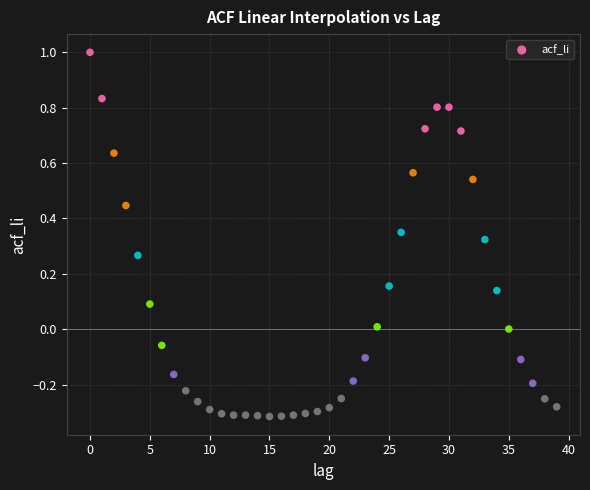

What is the range of Y values (max minus min)?

1.3